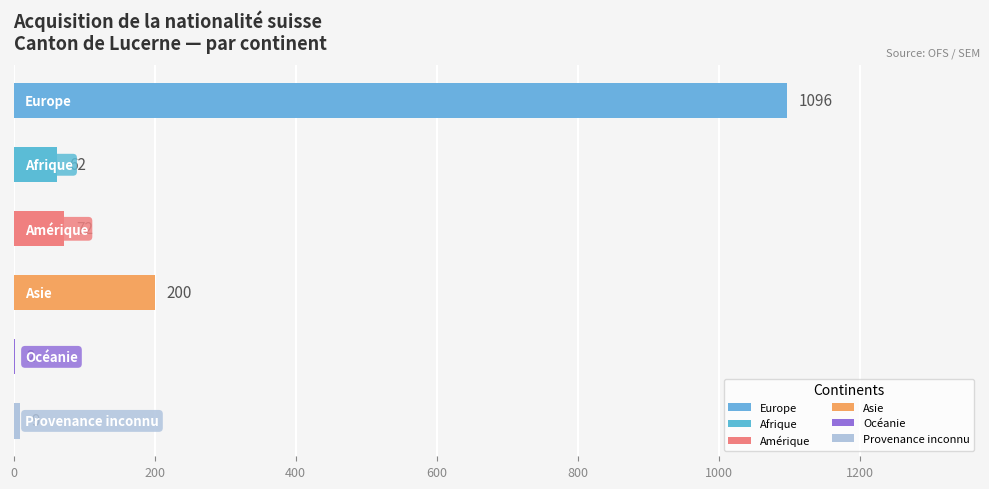

How many data points does each series have?

6